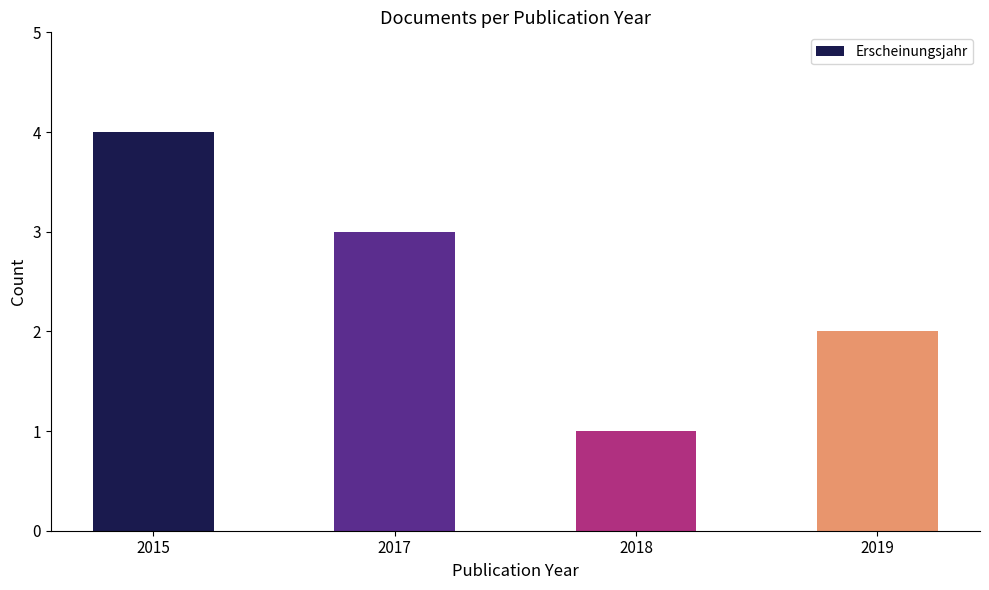

The chart shows a value of 2 at 2019. True or false?

True